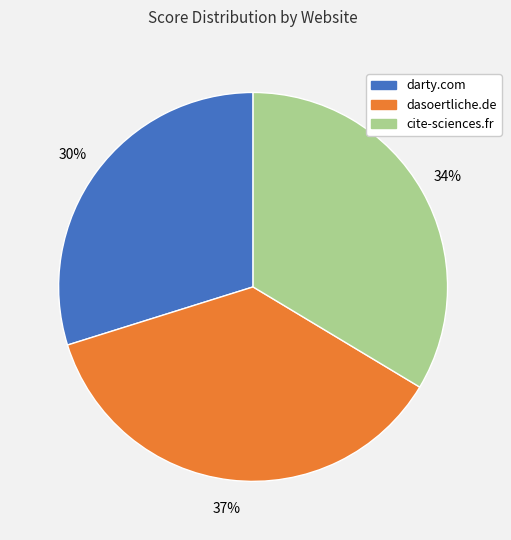

Is there a majority slice in this chart?

No